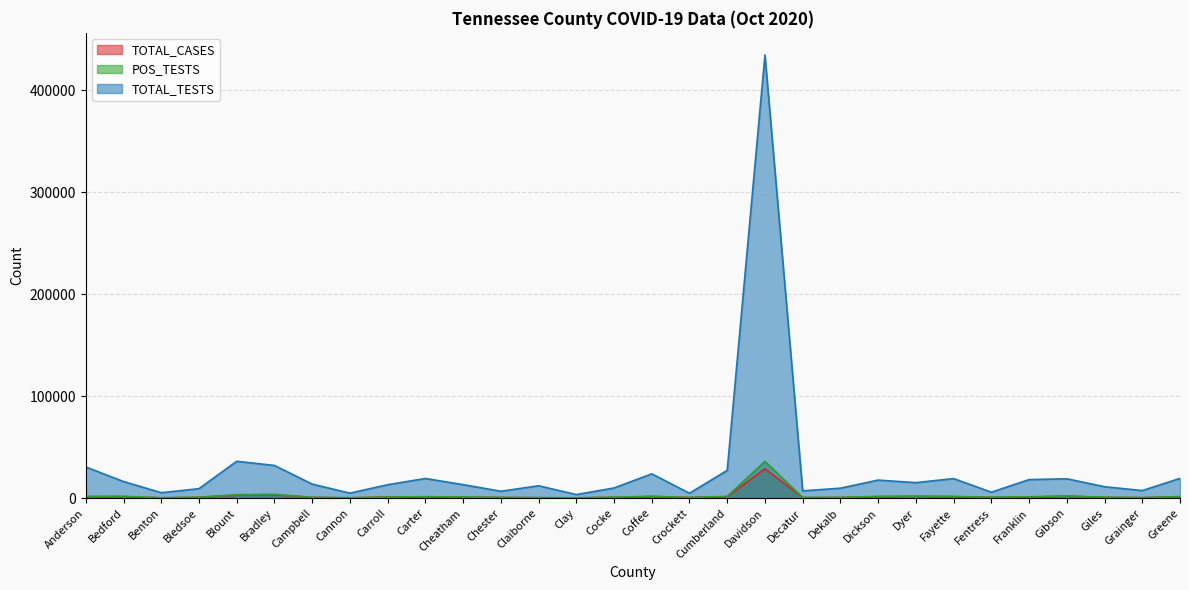

Which series changed the most between Benton and Dyer?

TOTAL_TESTS